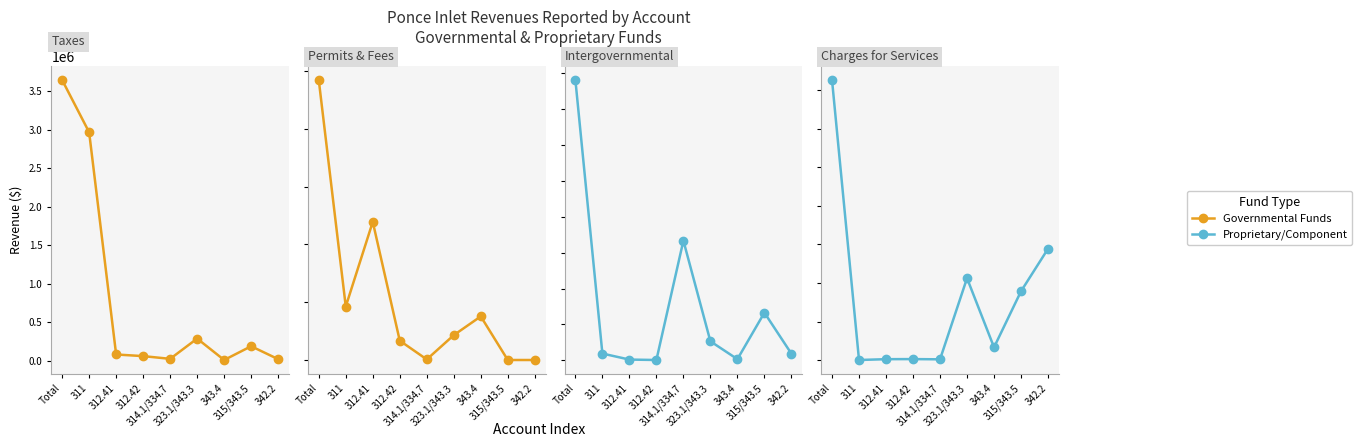

List the labels in order of Charges for Services value, largest first.

Total, 342.2, 323.1/343.3, 315/343.5, 343.4, 312.42, 312.41, 314.1/334.7, 311